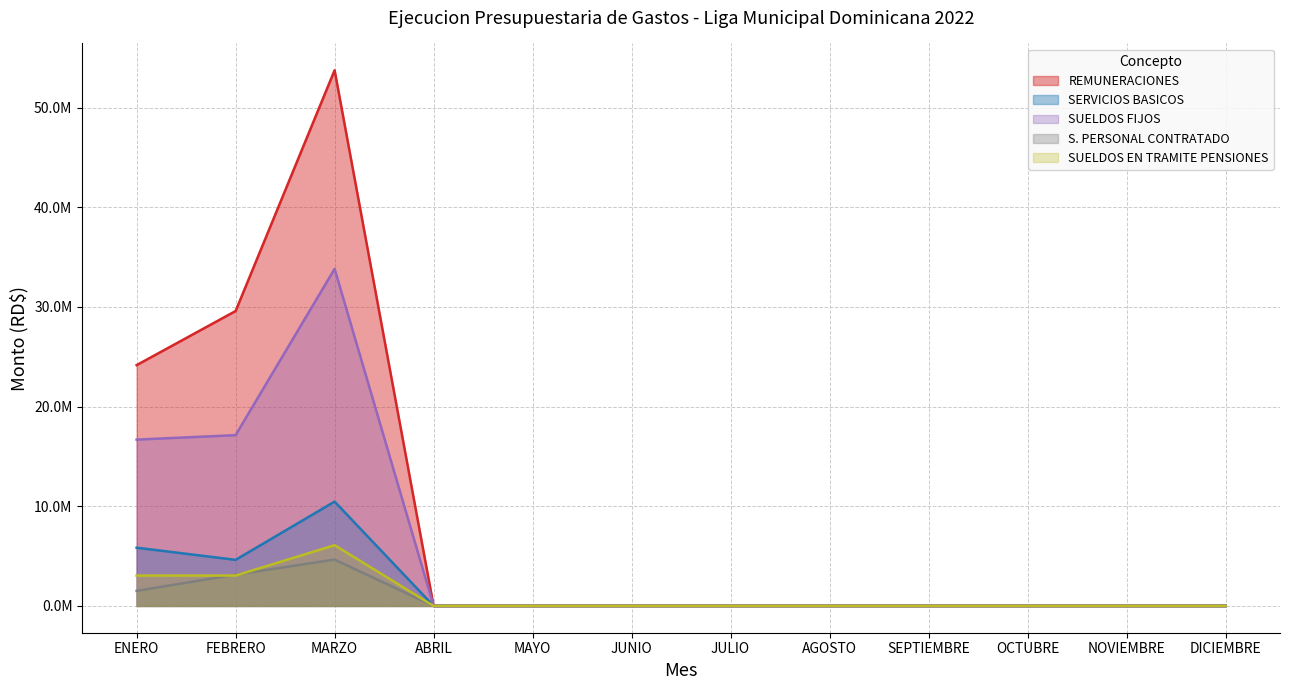

Rank the series at JULIO from lowest to highest value.

REMUNERACIONES, SERVICIOS BASICOS, SUELDOS FIJOS, S. PERSONAL CONTRATADO, SUELDOS EN TRAMITE PENSIONES